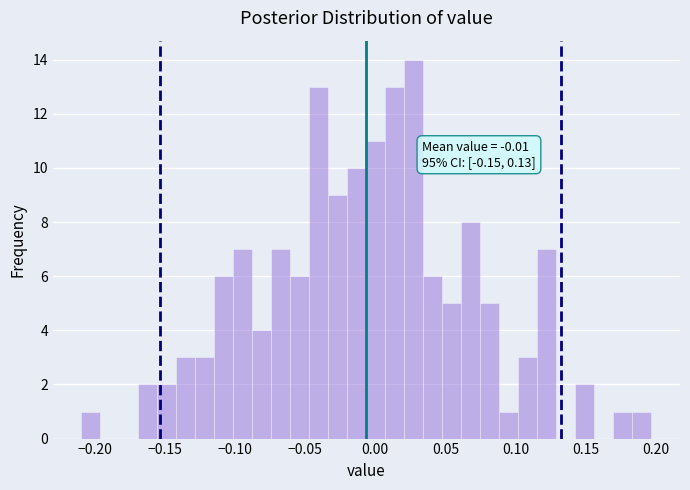

Read against the x-axis, roughly where is the centre of the tallest bar?

0.030